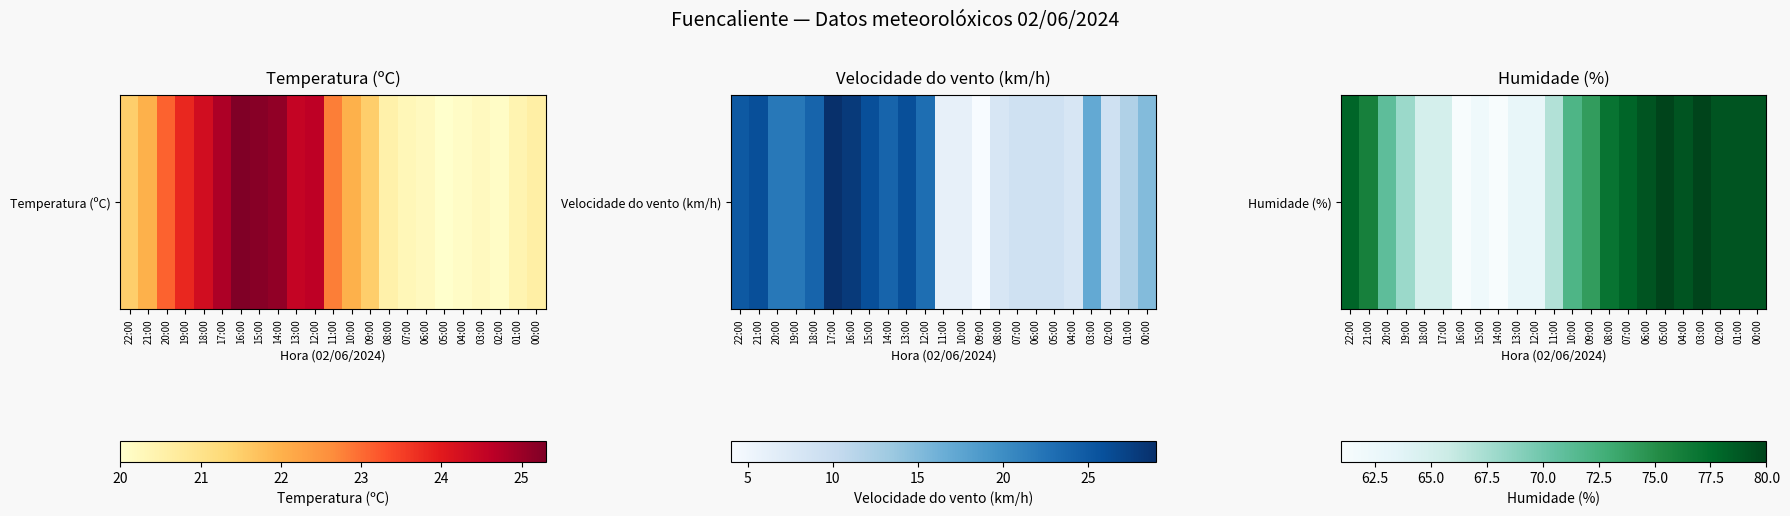

How many values are below 74?

11